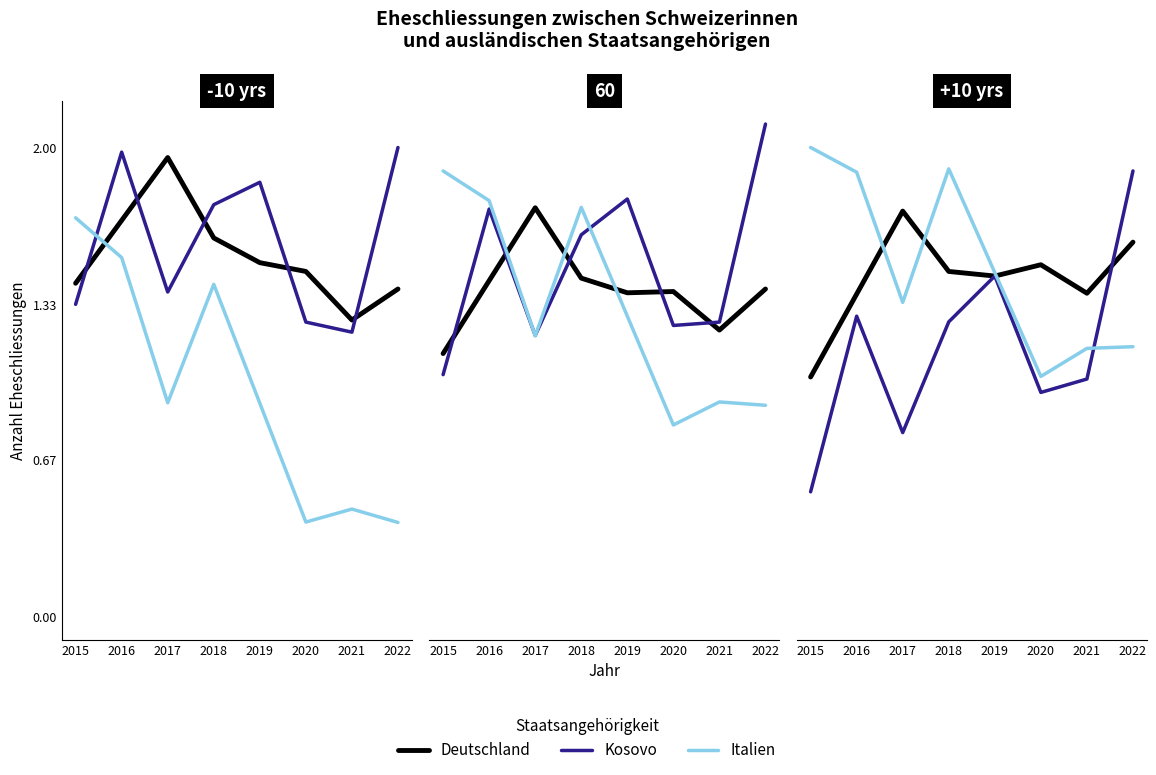

How many times do Deutschland and Kosovo cross each other?

3